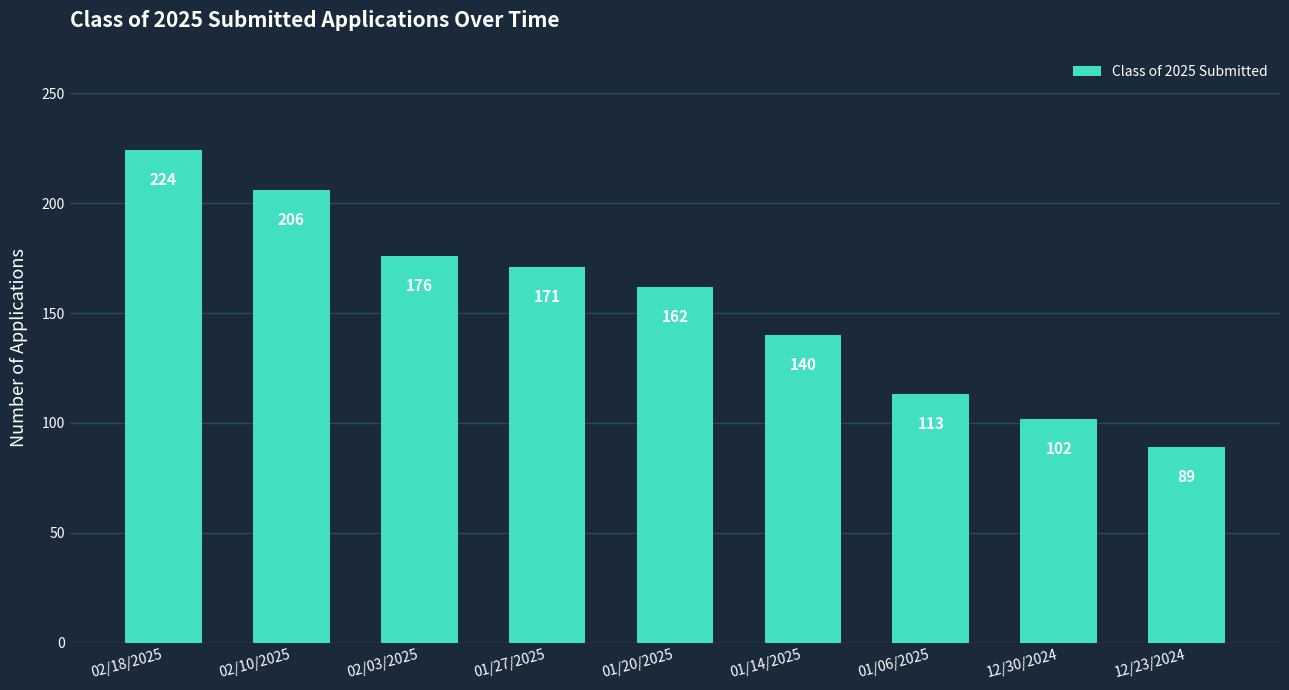

Approximately how many times larger is the value at 12/30/2024 compared to 01/20/2025?

0.6